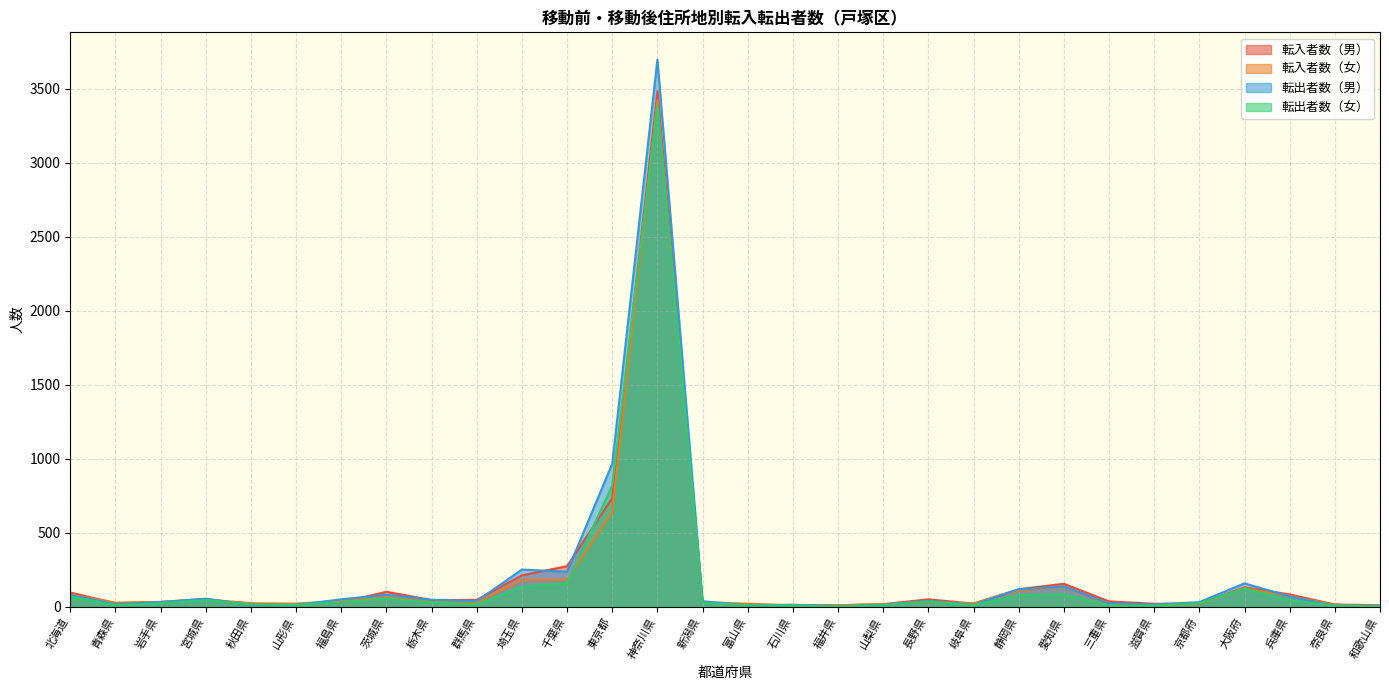

What is the value of the 転入者数（男） point at the 7th from the left?

30